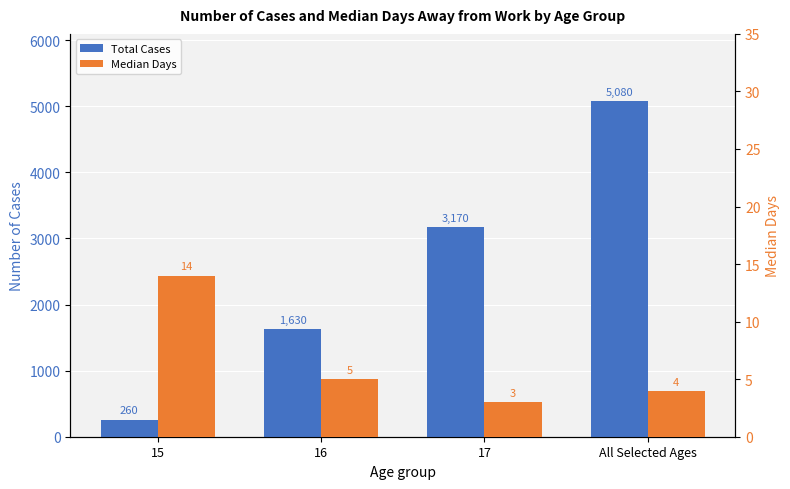

At which label does Total Cases reach its peak?

All Selected Ages